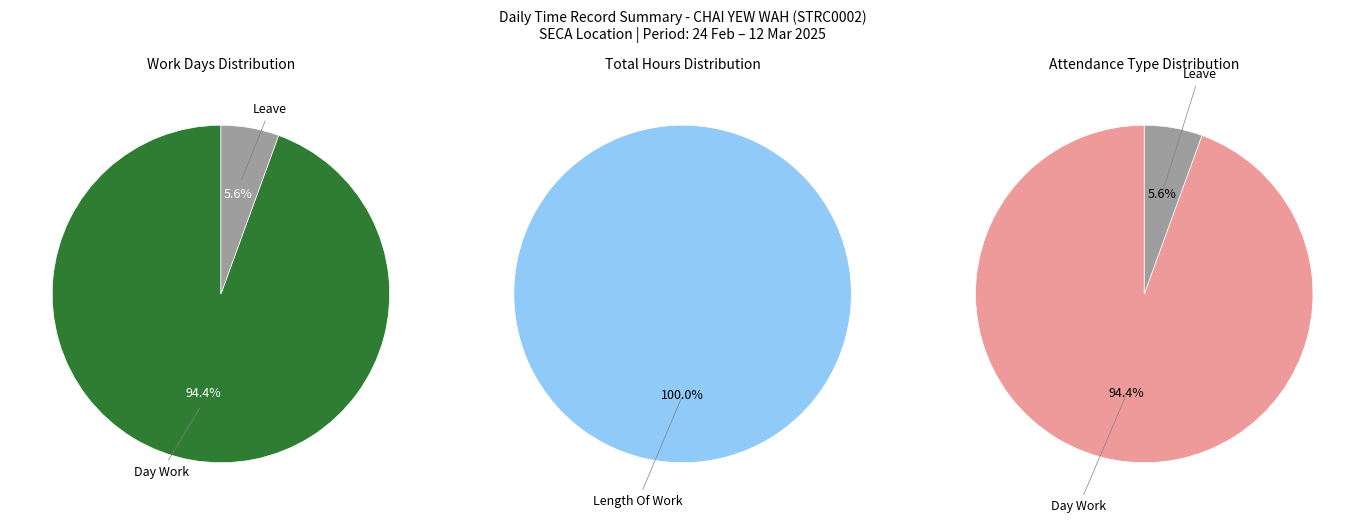

Does any single category account for the majority?

Yes